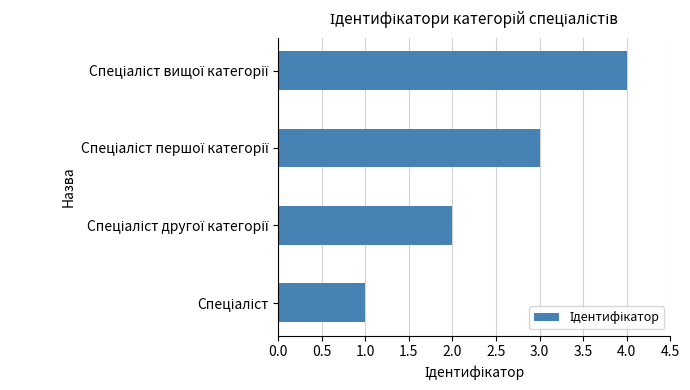

How many values are between 2 and 4?

3